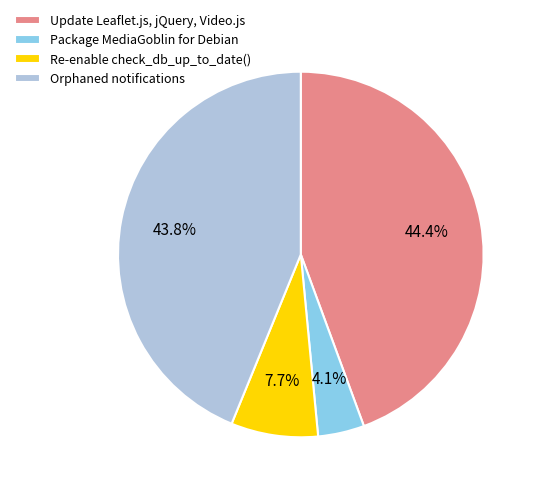

How many segments does this pie chart have?

4